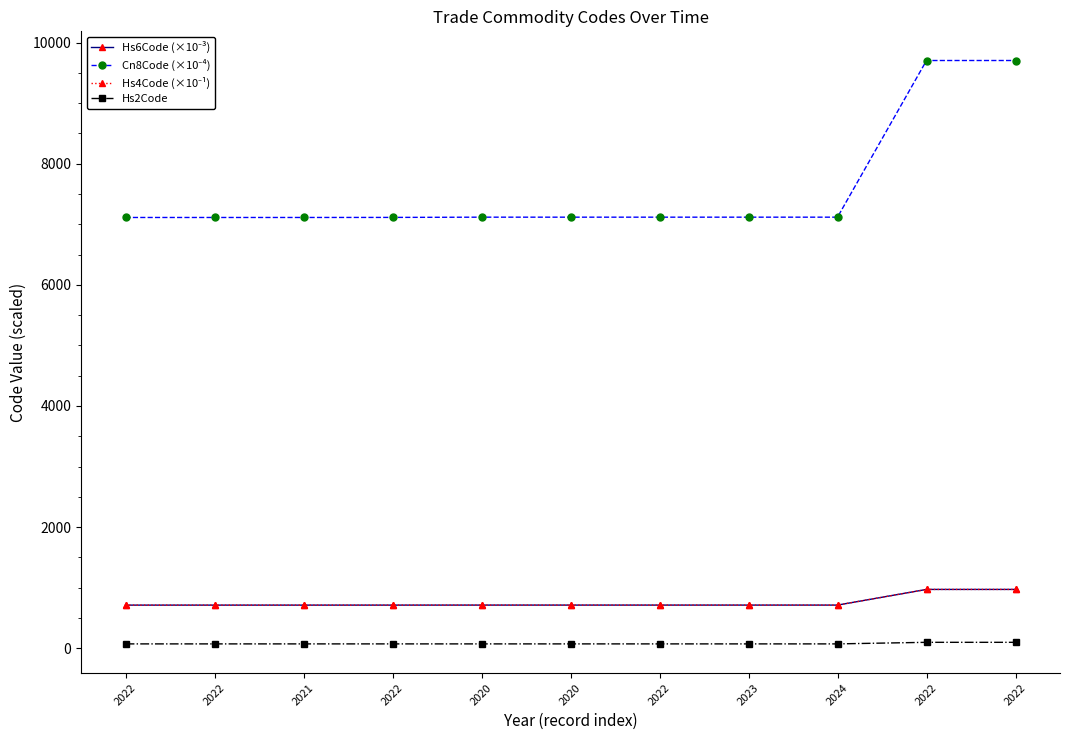

How many series are shown in this chart?

4